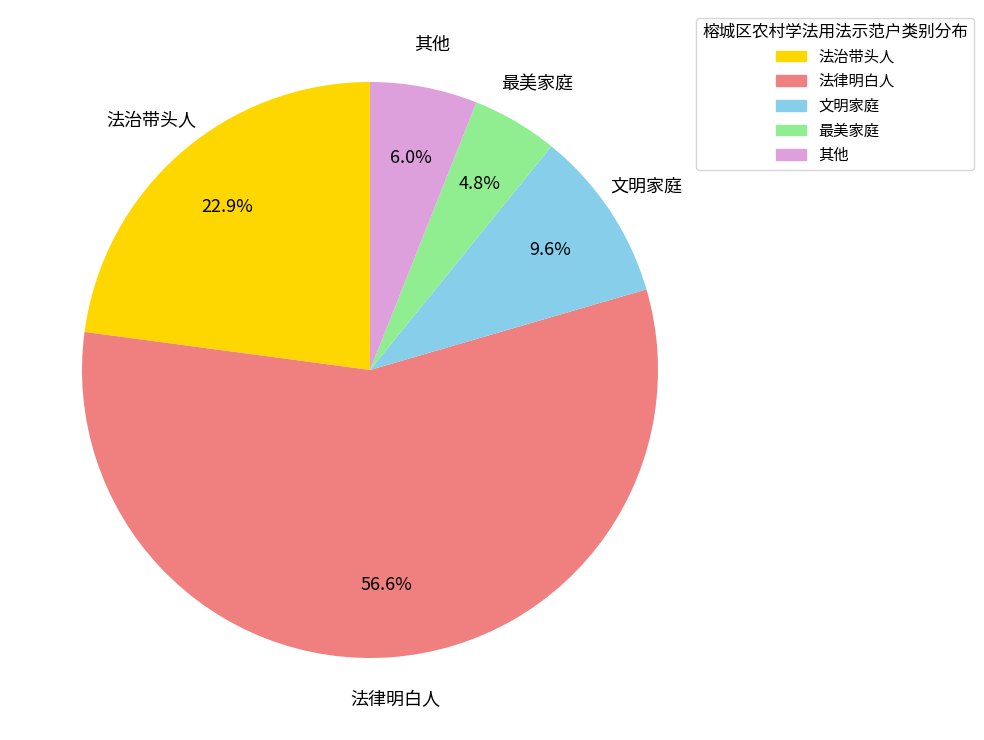

Which category has the smallest portion of the pie?

最美家庭